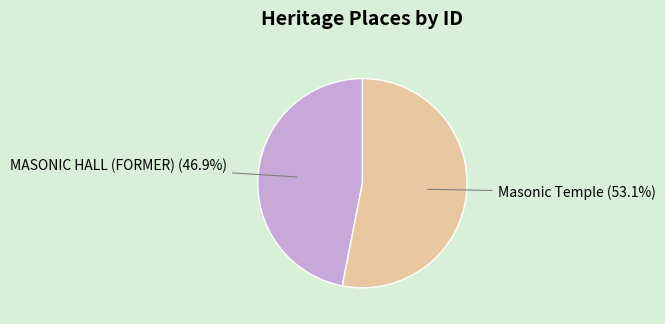

Do MASONIC HALL (FORMER) and Masonic Temple together represent more than half of the pie?

Yes